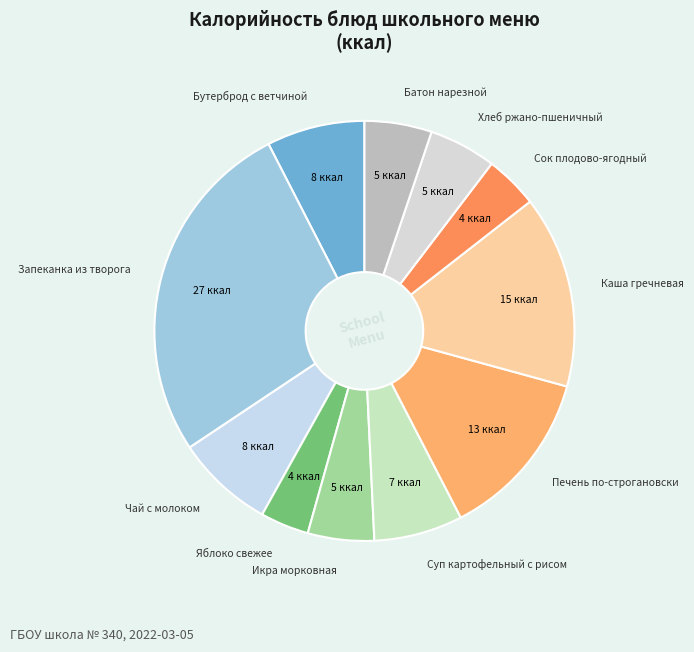

Count the number of slices in the pie.

11